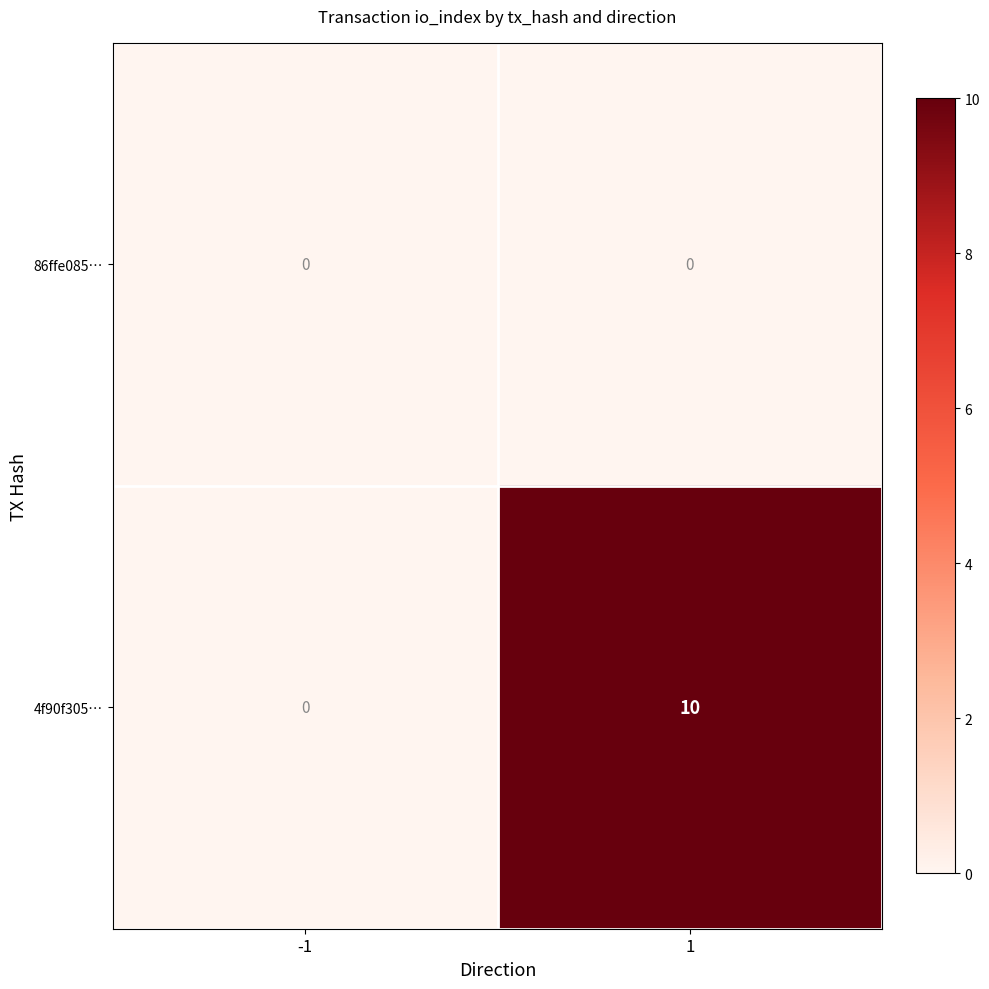

Rank the series by their maximum value, from lowest to highest.

86ffe085…, 4f90f305…